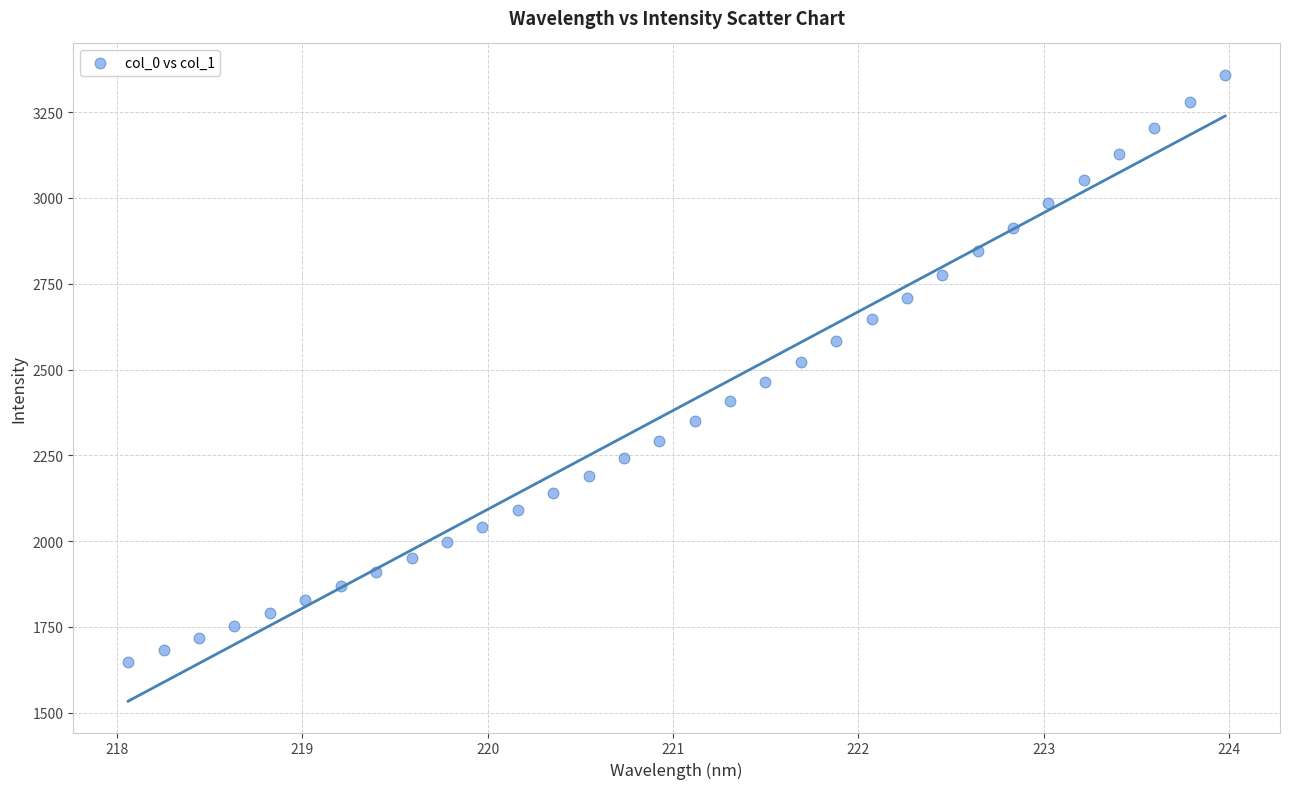

What is the range of X values (max minus min)?

5.9